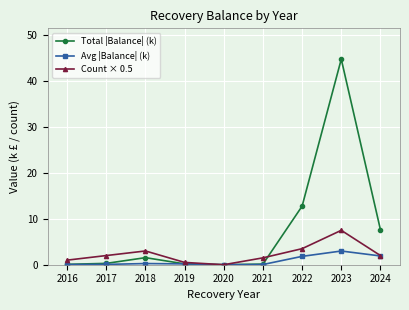

List the series in order of their overall mean, lowest first.

Avg |Balance| (k), Count × 0.5, Total |Balance| (k)